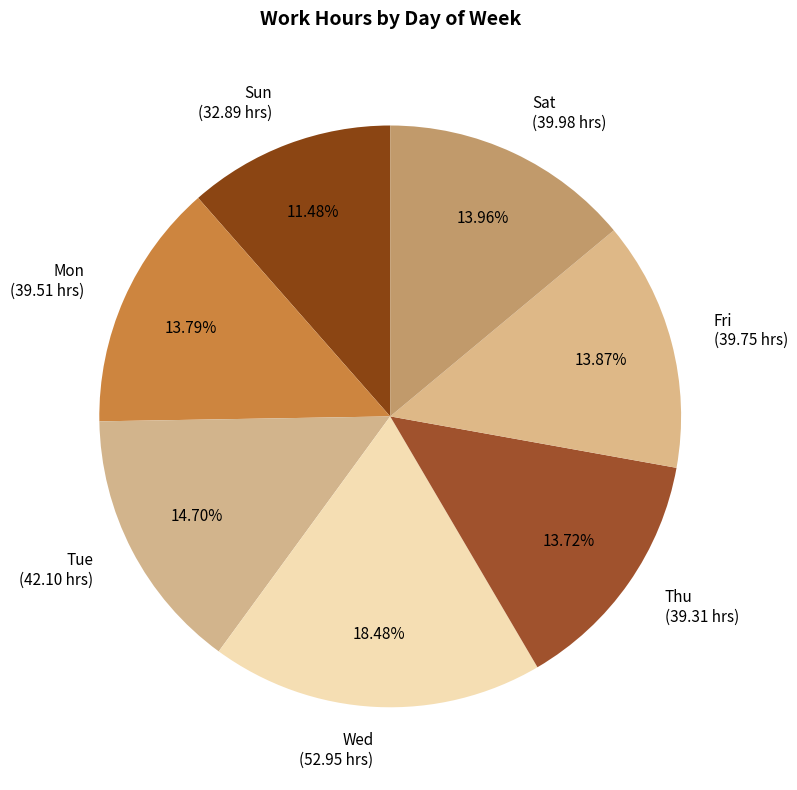

How much of the chart is everything except Sun?

88.5%